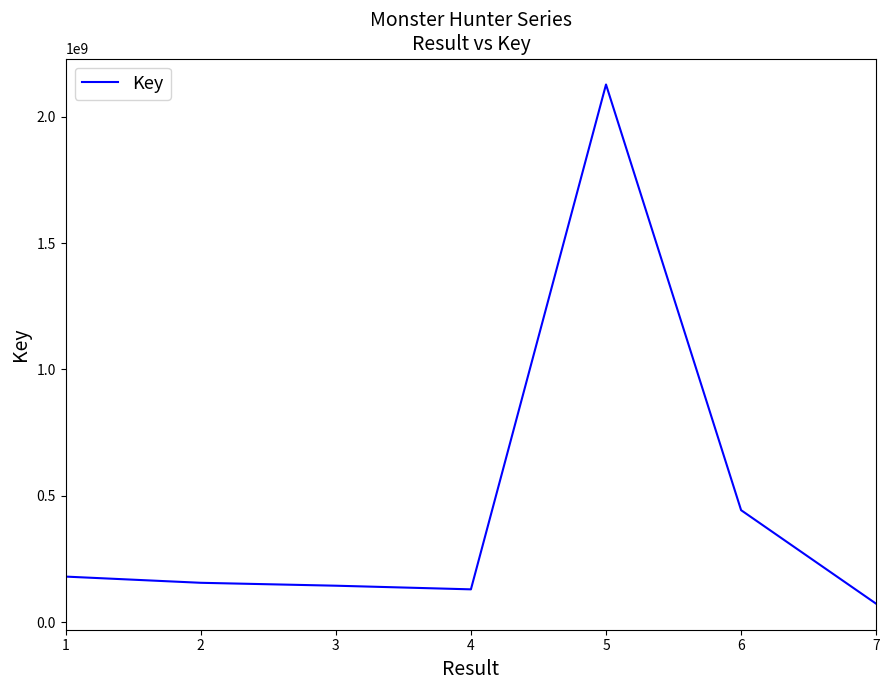

True or false: the data has more than 2 interior local peaks.

False